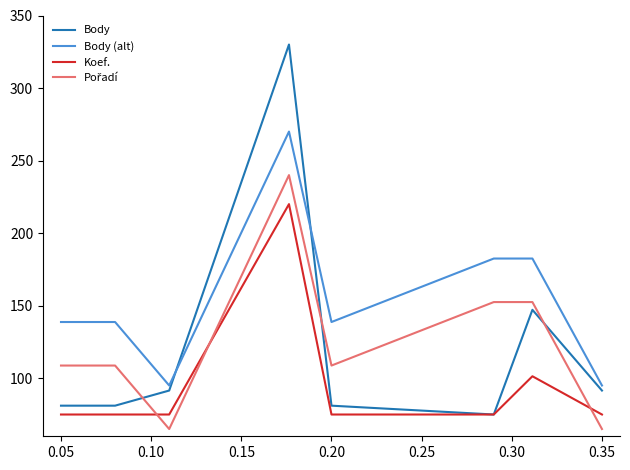

True or false: Body (alt) and Koef. cross at least once.

False